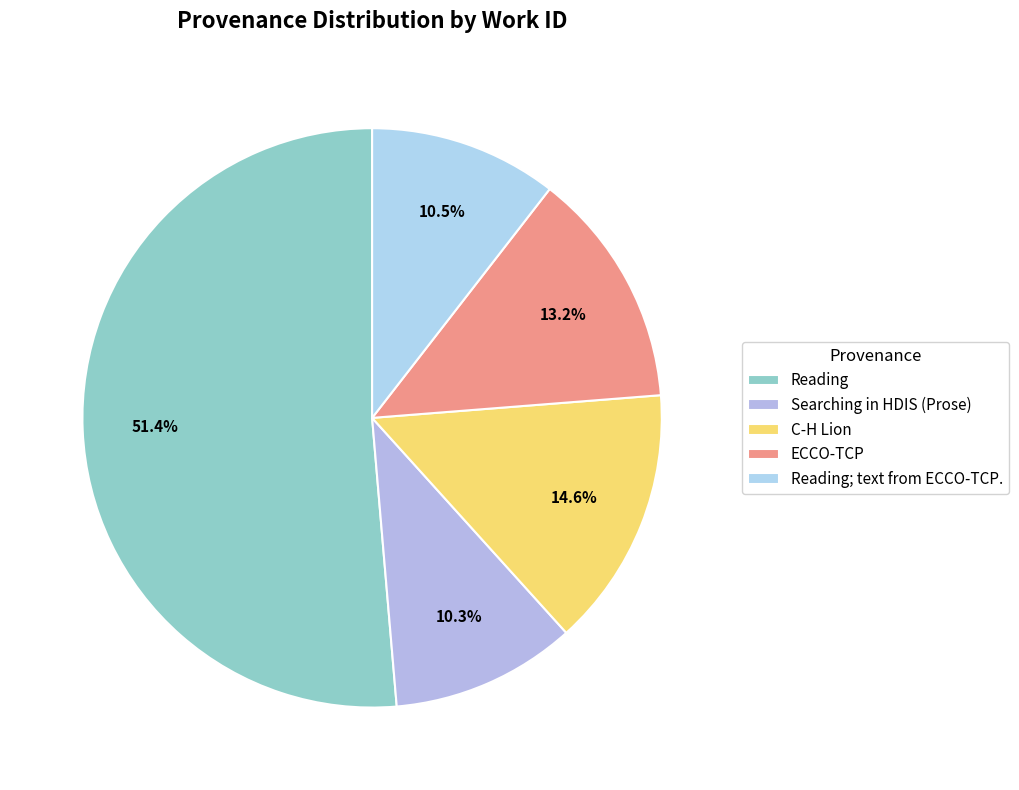

To the nearest percent, what is the average slice percentage?

20%